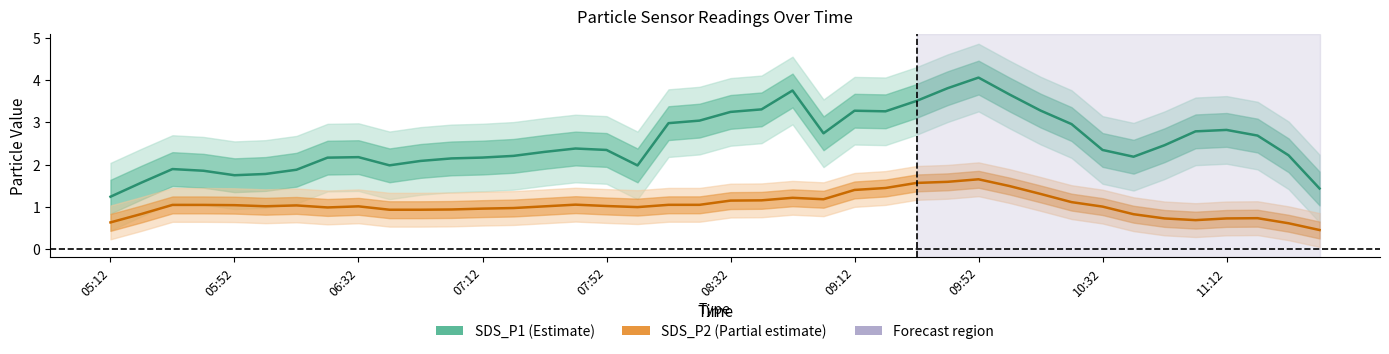

True or false: SDS_P1 and SDS_P2 intersect in this chart.

False